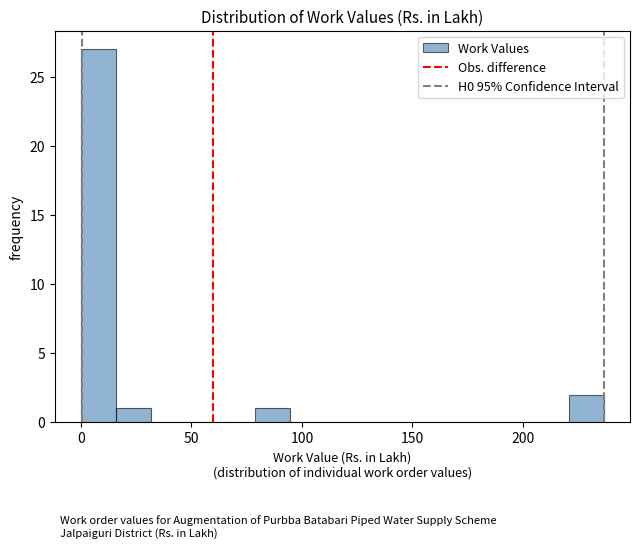

Read against the x-axis, roughly where is the centre of the tallest bar?

10